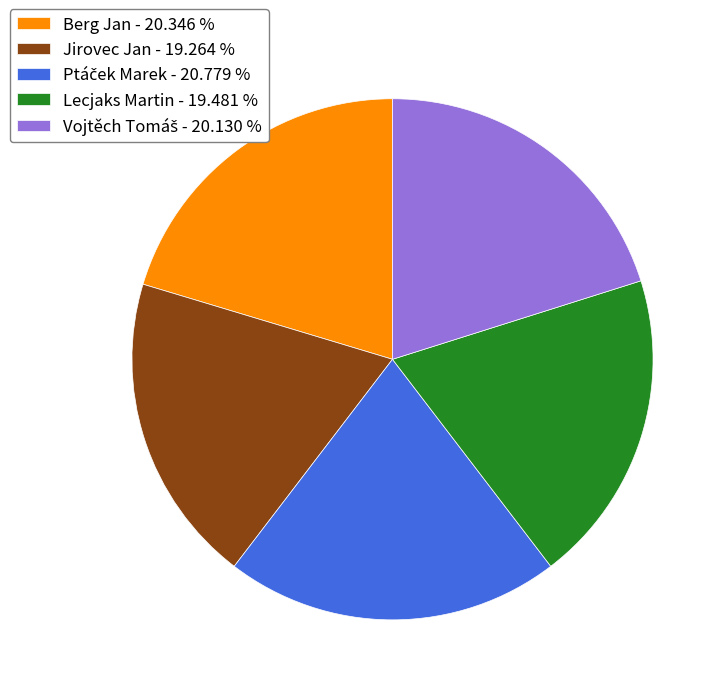

Combined, do Jirovec Jan - 19.264 % and Berg Jan - 20.346 % account for over 50%?

No